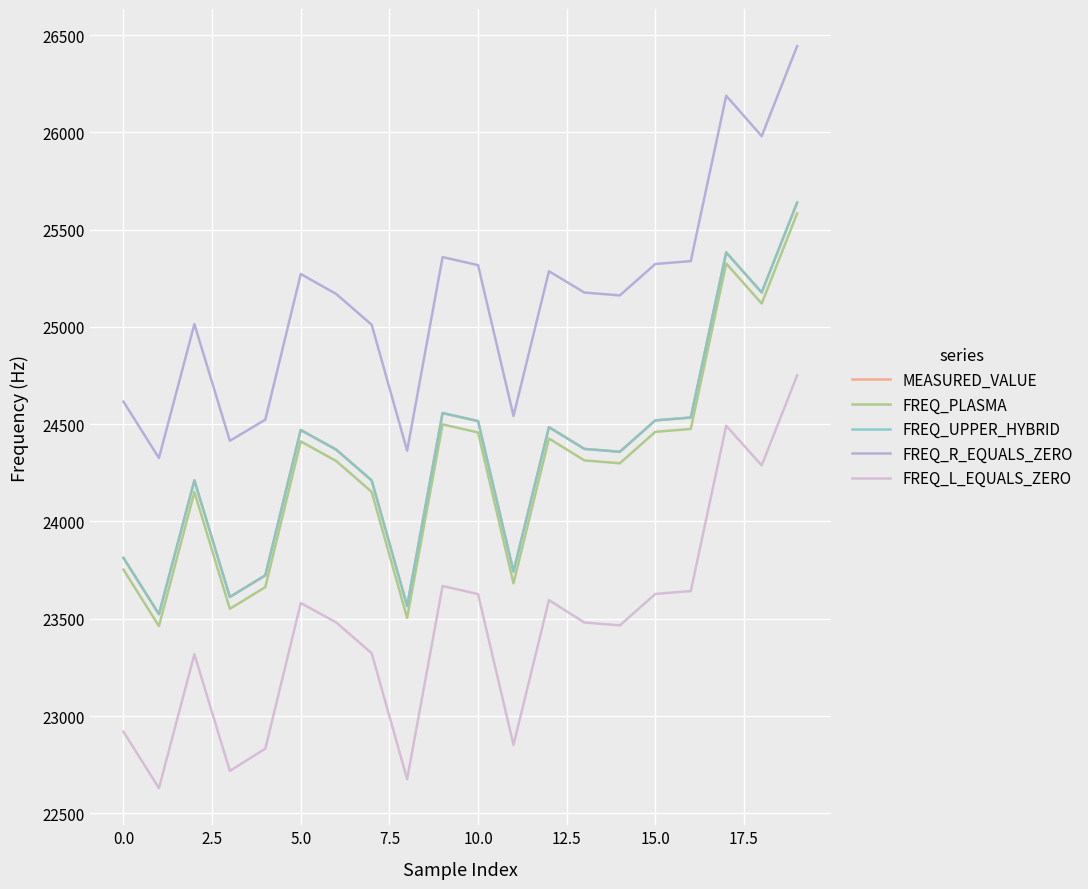

How many lines are shown in the chart?

5